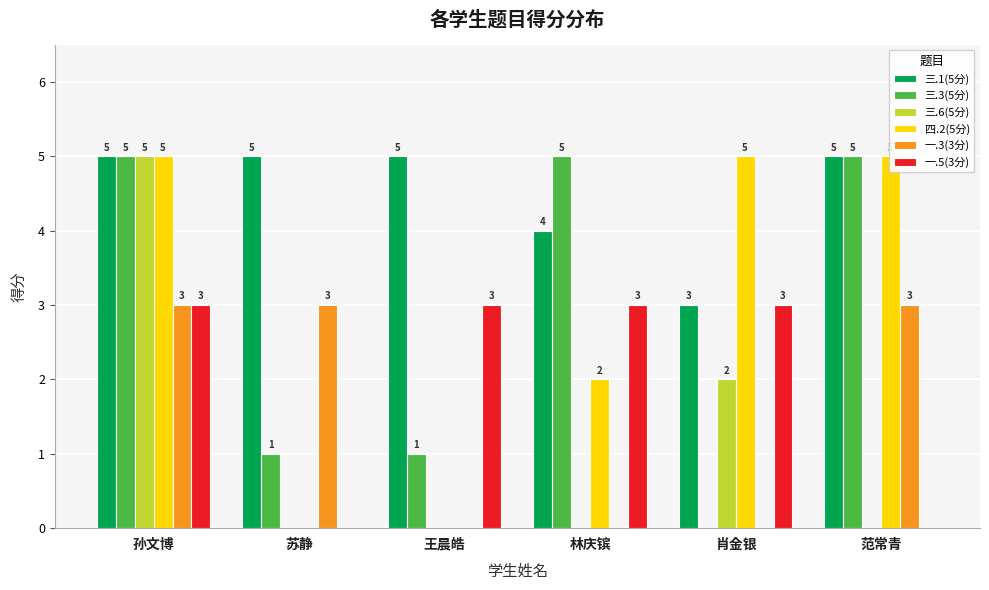

Which has a higher value, 范常青 or 孙文博?

范常青